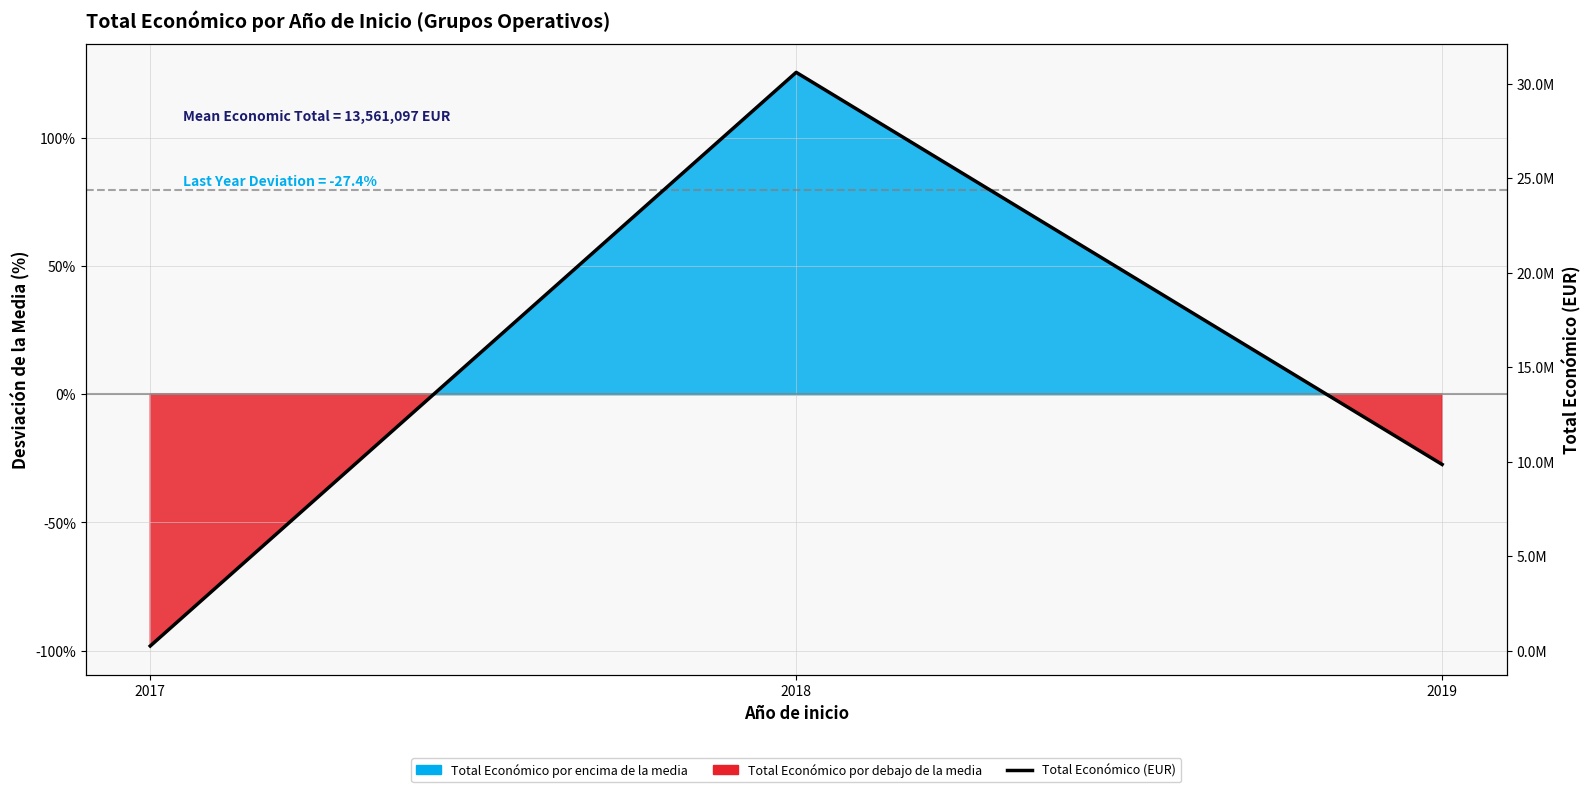

What is the difference between the values at 2019 and 2017?

9604208